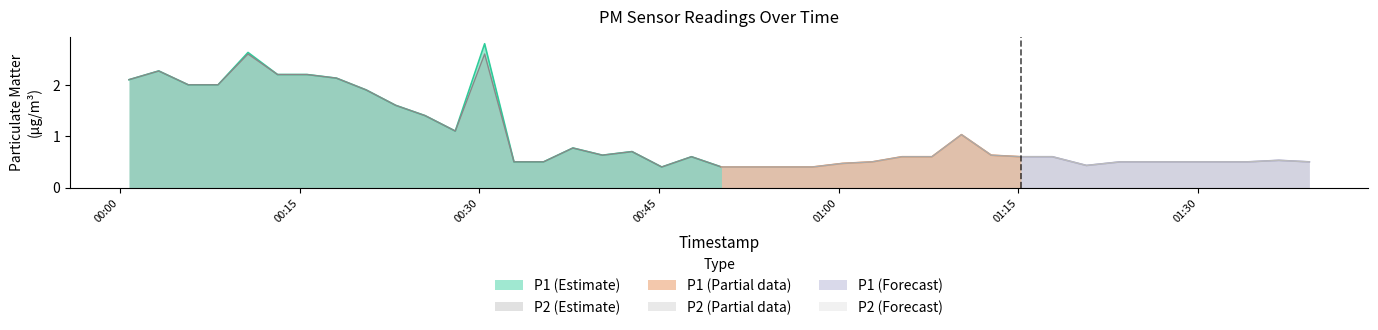

Which series has the largest total across all categories?

P1